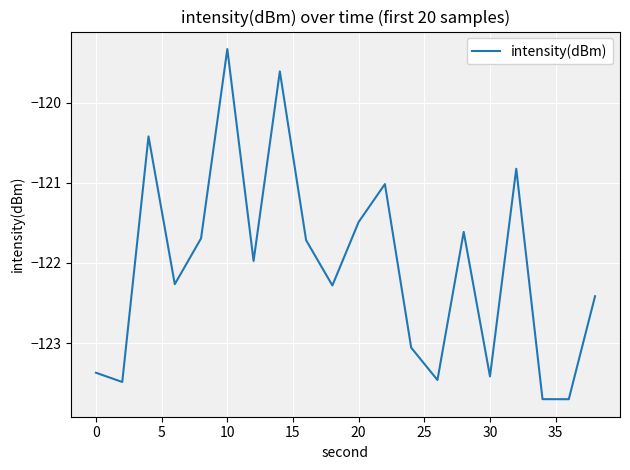

What is the smallest value displayed?

-123.7